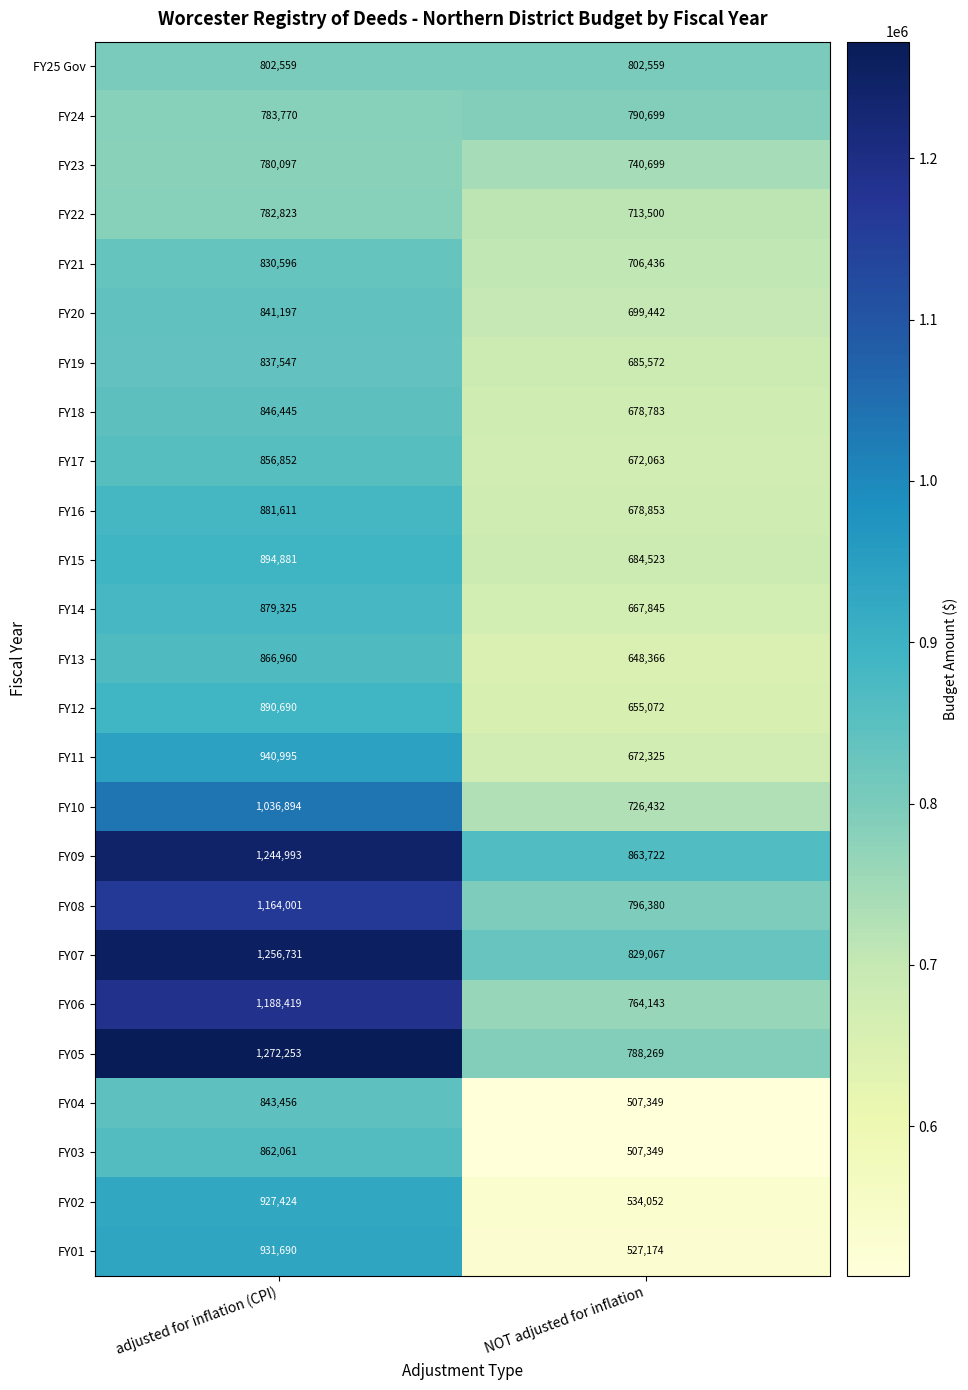

What is the difference between the maximum and minimum values in the FY22 series?

69323